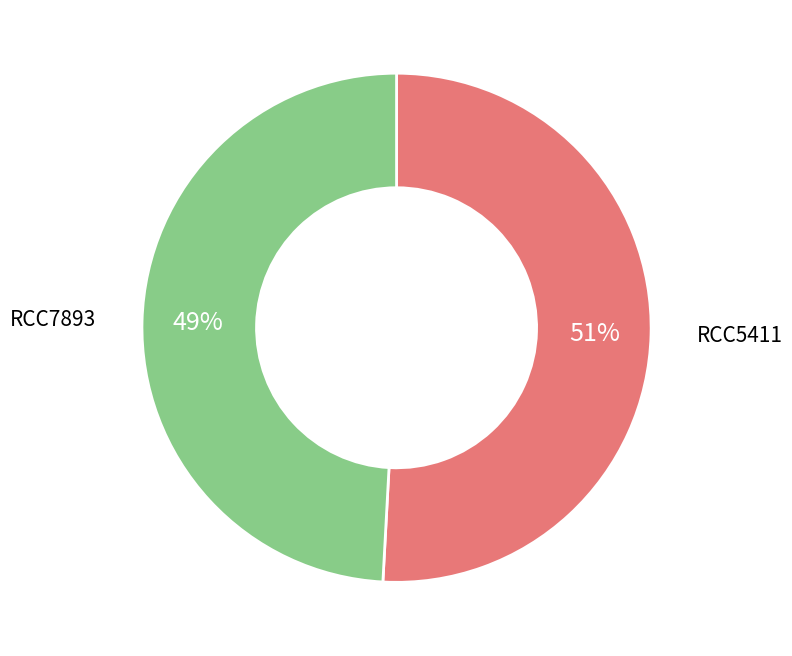

Which category has the smallest portion of the pie?

RCC7893